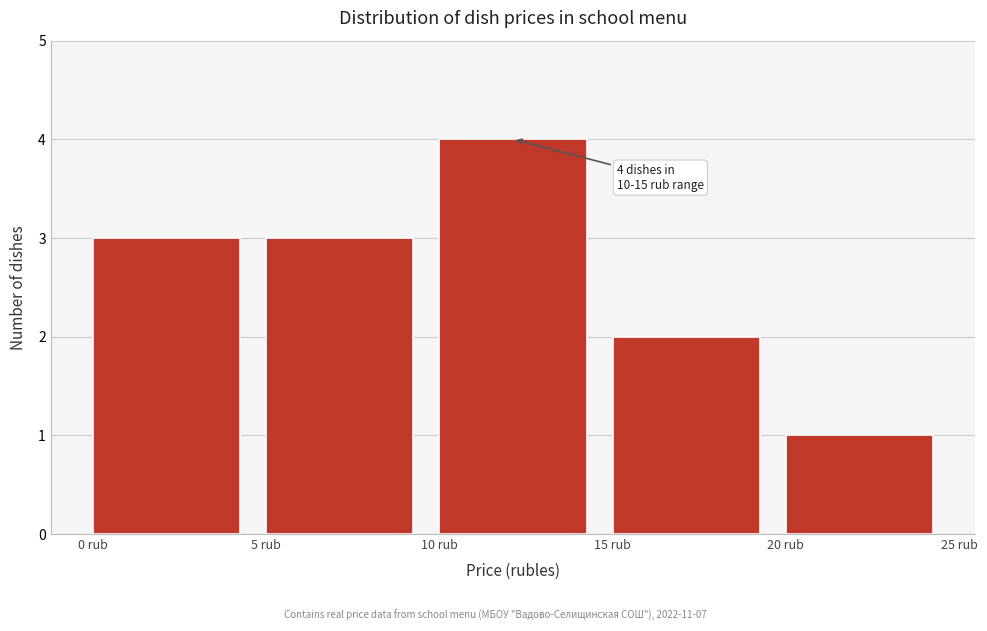

Which range on the x-axis has the tallest bar?

10 to 15